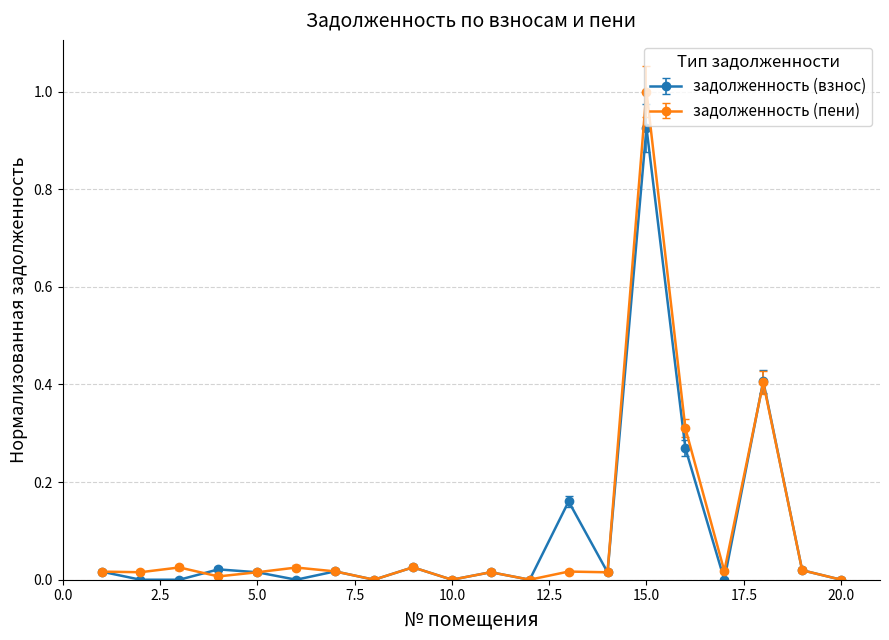

What is the maximum value shown in the chart?

1.0